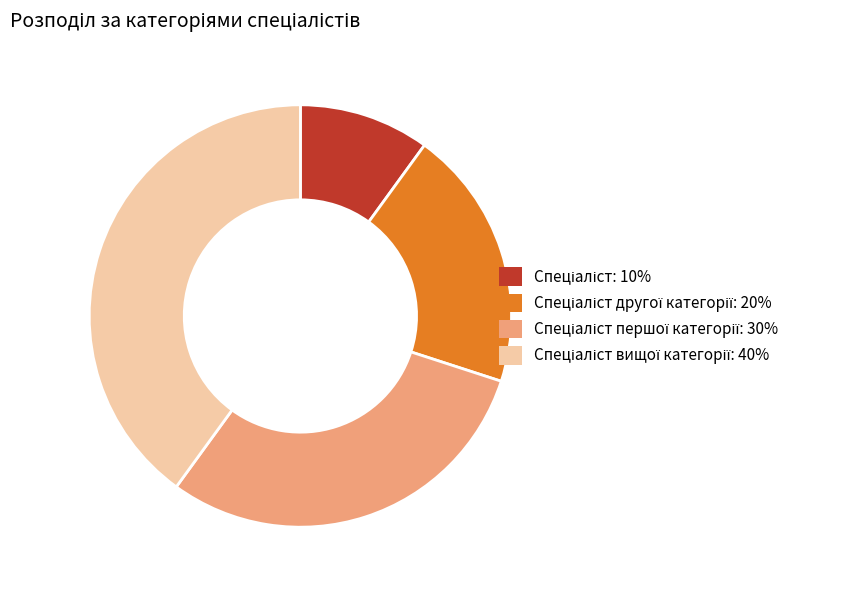

Is there a majority slice in this chart?

No